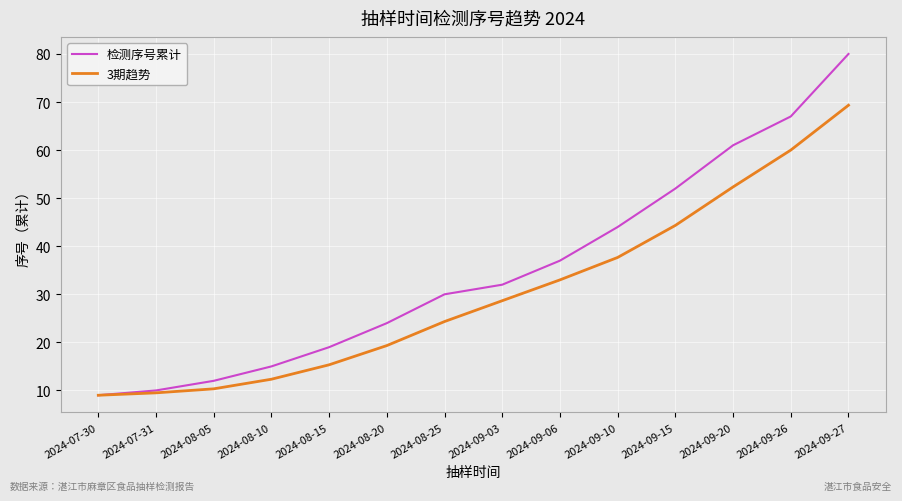

What is the difference between the 检测序号累计 values at 2024-08-05 and 2024-08-25?

18.0